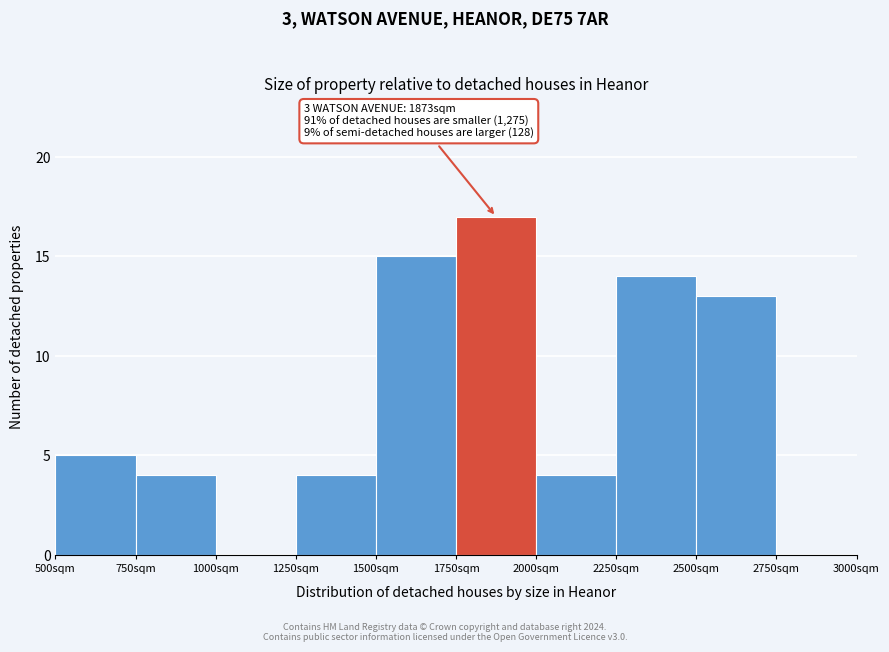

Over which range of the x-axis is the bar tallest?

1750 to 2000